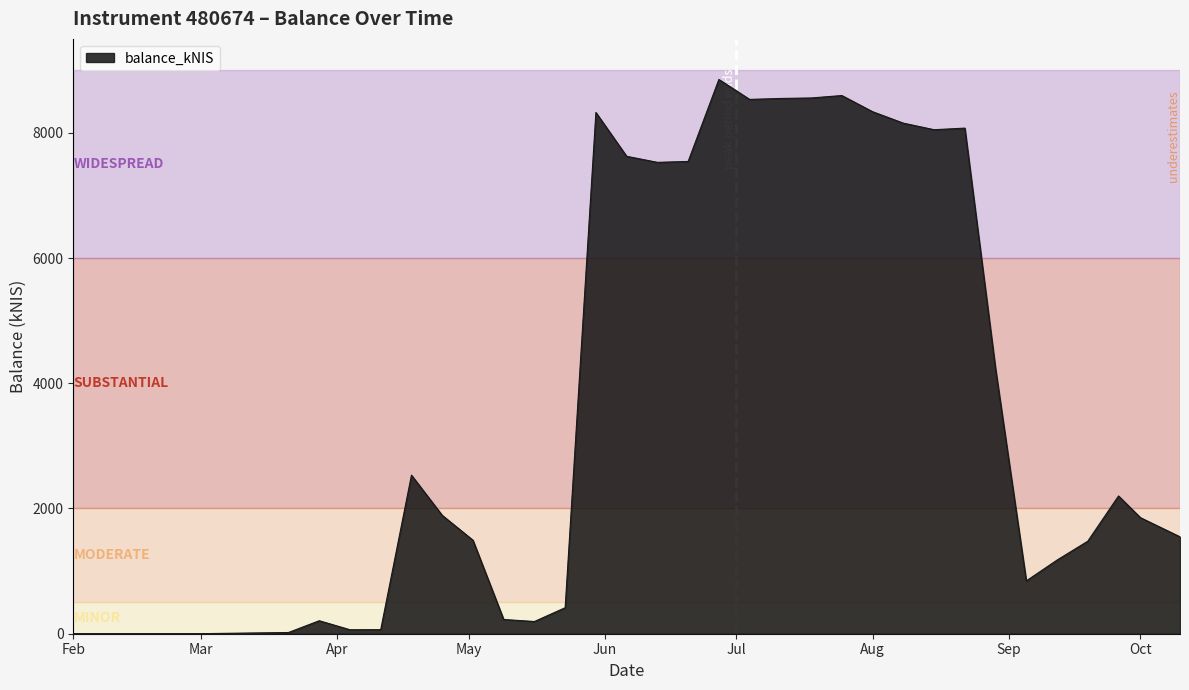

How many values exceed 2200?

16